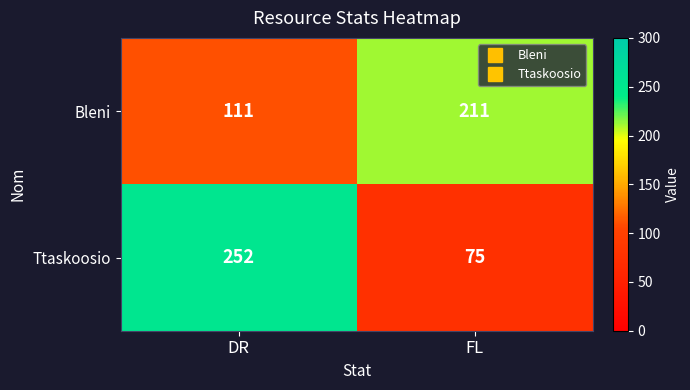

Which category has the lowest value across all series?

FL